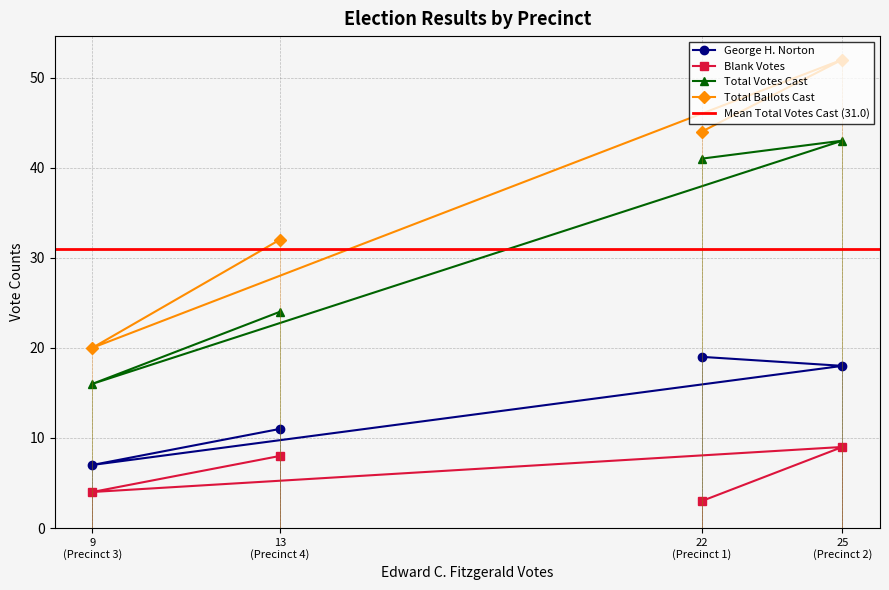

Which series has the largest range (max minus min)?

Total Ballots Cast